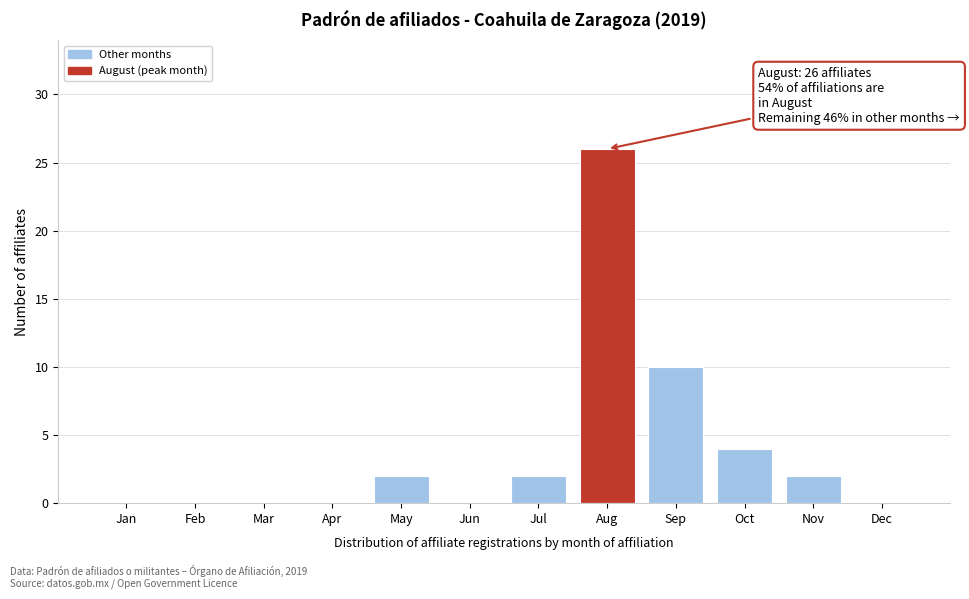

Reading left to right, what are all the values shown in this chart?

Jan=0	Feb=0	Mar=0	Apr=0	May=2	Jun=0	Jul=2	Aug=26	Sep=10	Oct=4	Nov=2	Dec=0